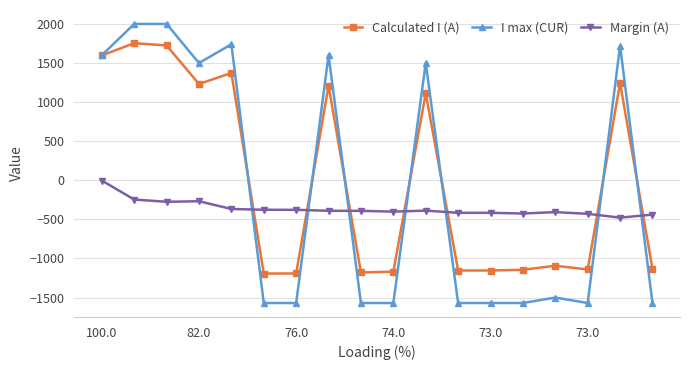

True or false: Calculated I (A) and Margin (A) cross at least once.

True